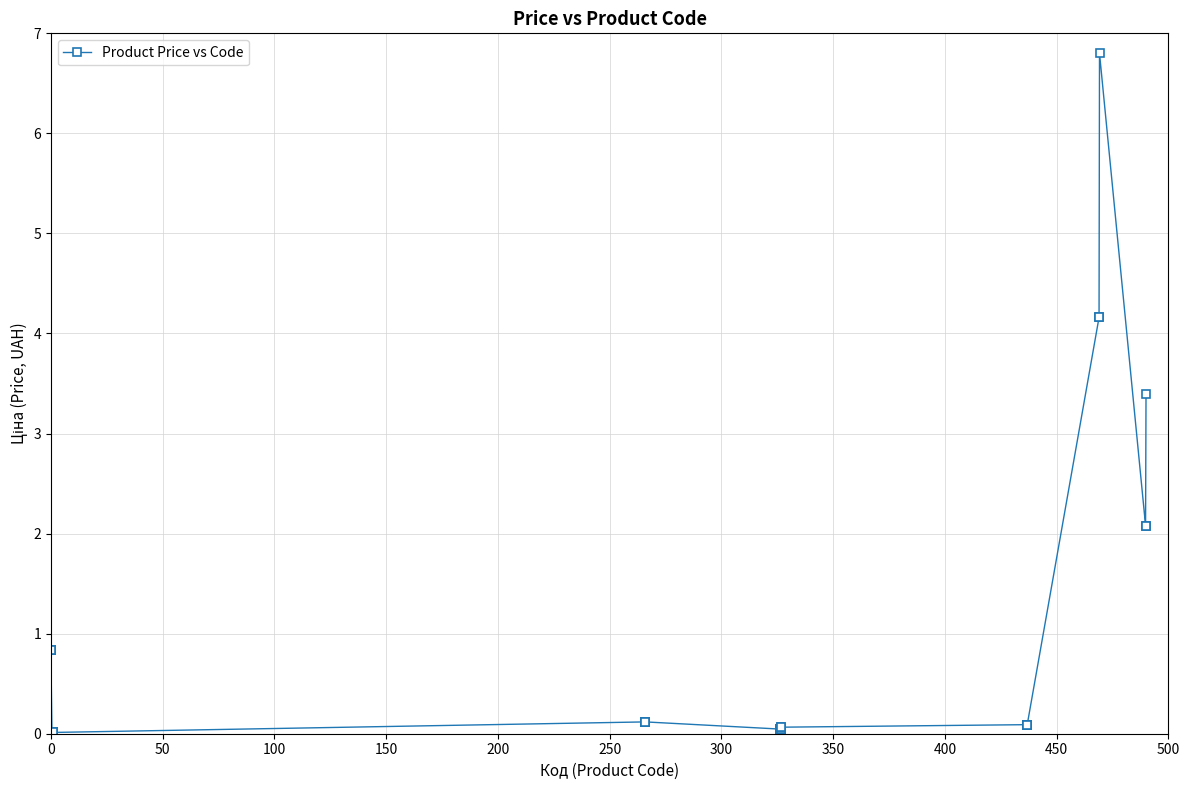

What is the sum of all values?

28.6